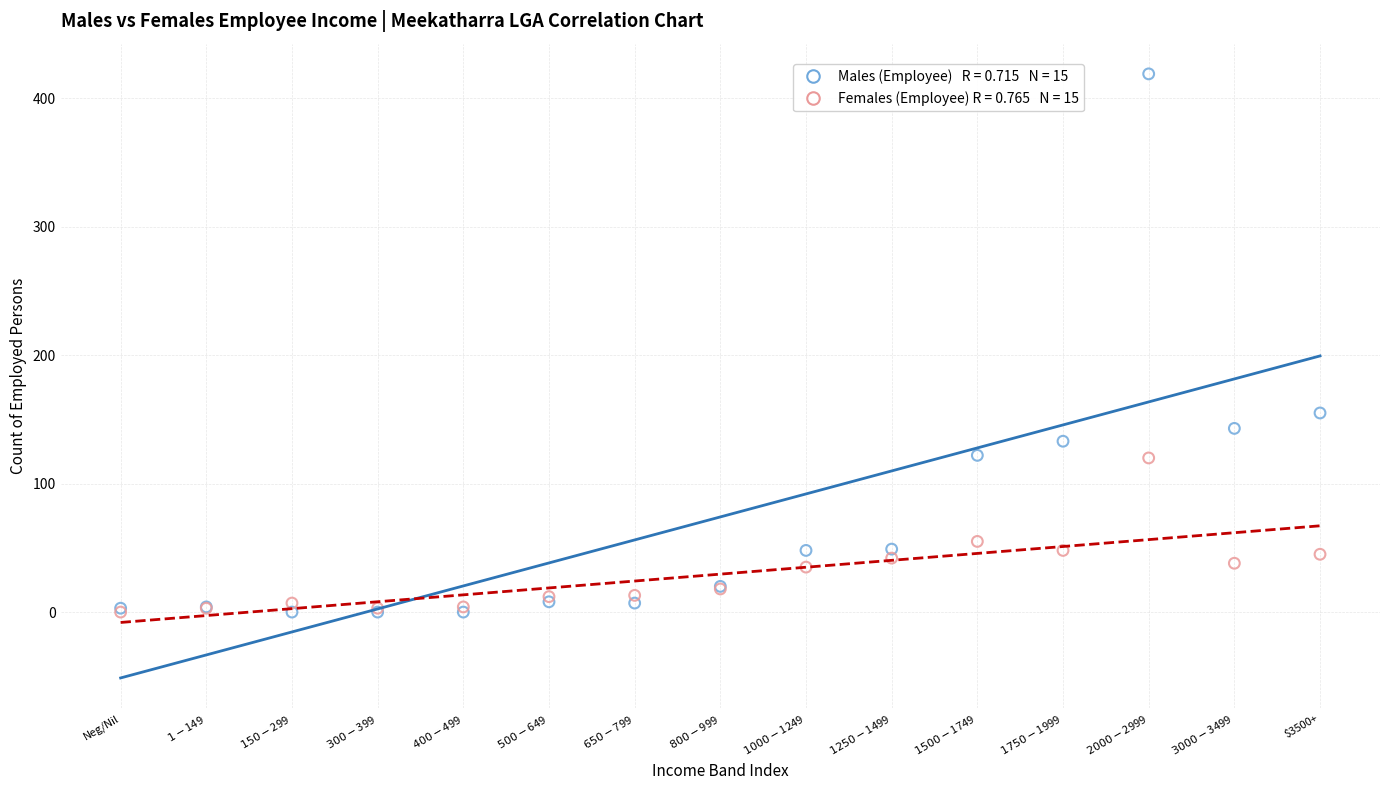

Across all series, what Y value is closest to 209?

155